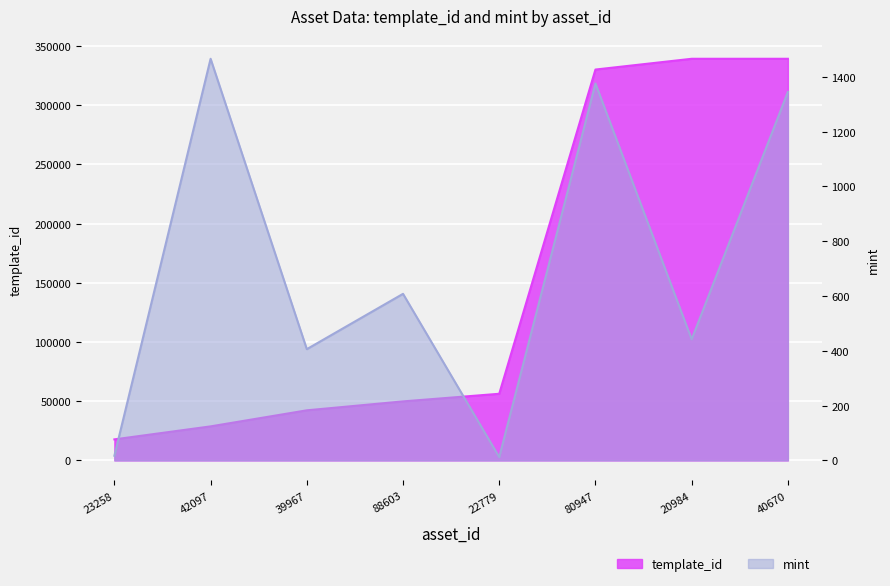

How many lines are shown in the chart?

2